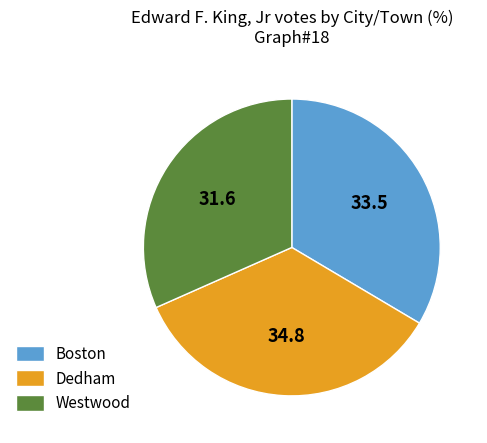

Is there a majority slice in this chart?

No